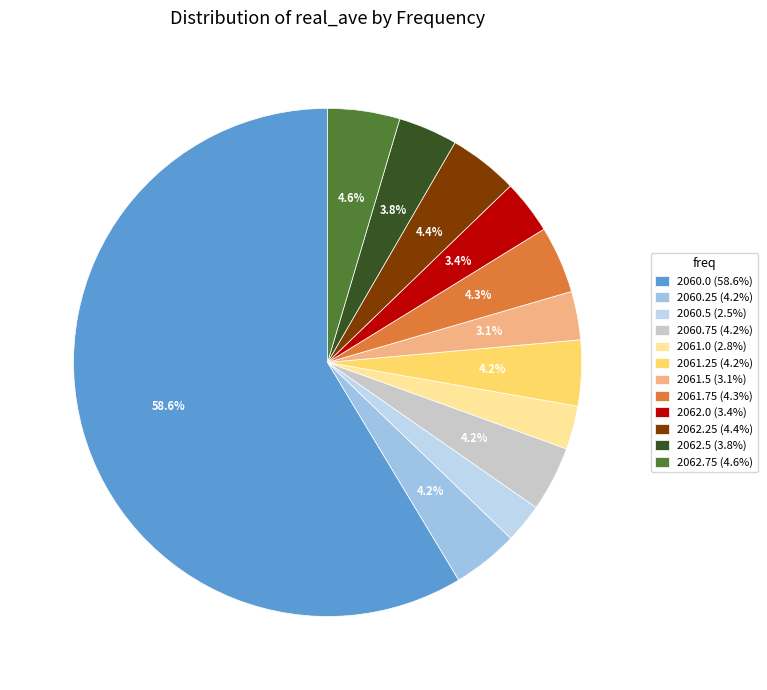

Does 2060.0 represent more than half of the total?

Yes